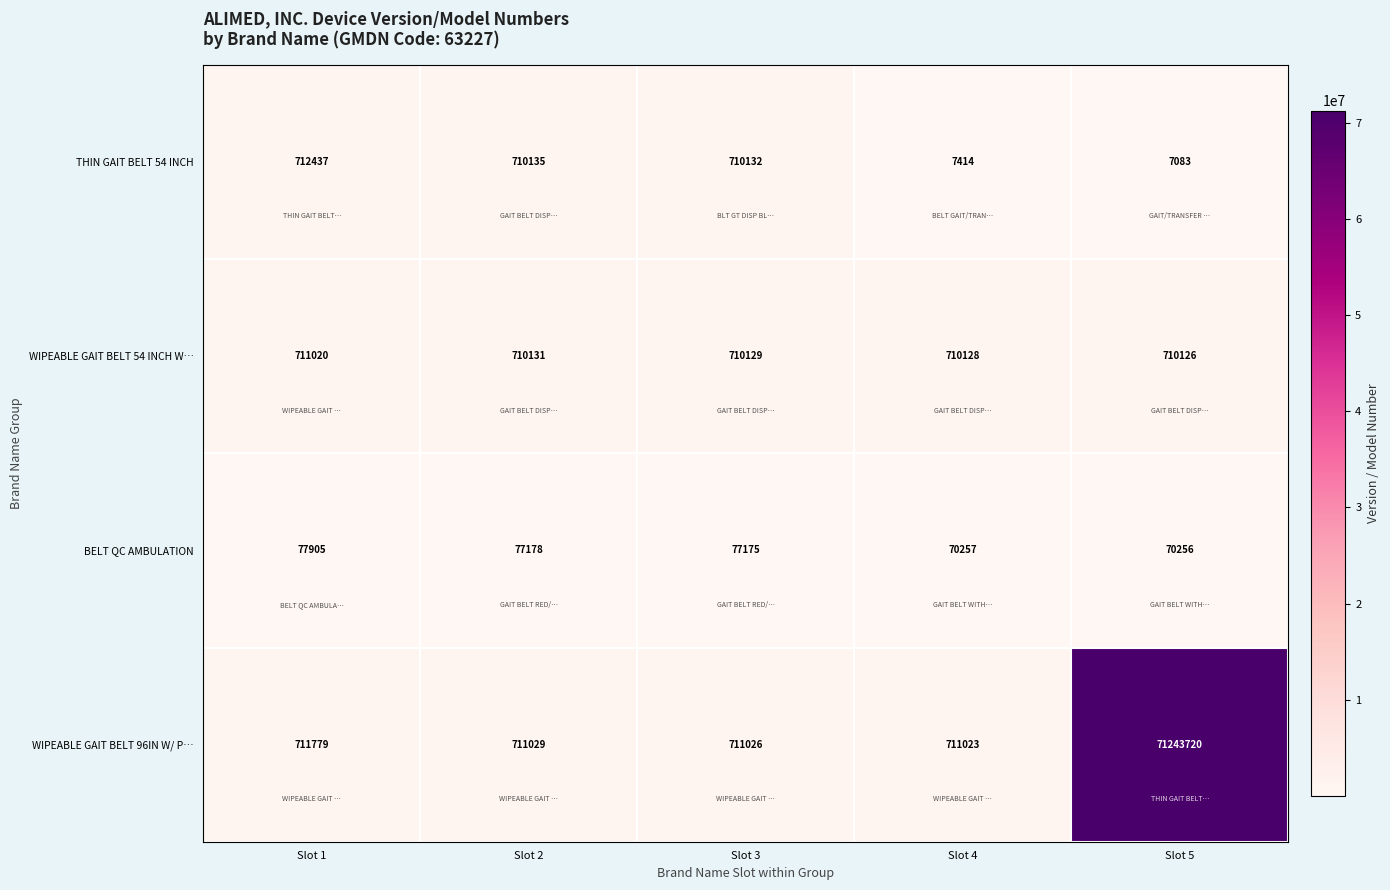

Reading right to left, transcribe all the data shown in this chart.

THIN GAIT BELT 54 INCH: 7083	7414	710132	710135	712437
WIPEABLE GAIT BELT 54 INCH W…: 710126	710128	710129	710131	711020
BELT QC AMBULATION: 70256	70257	77175	77178	77905
WIPEABLE GAIT BELT 96IN W/ P…: 71243720	711023	711026	711029	711779